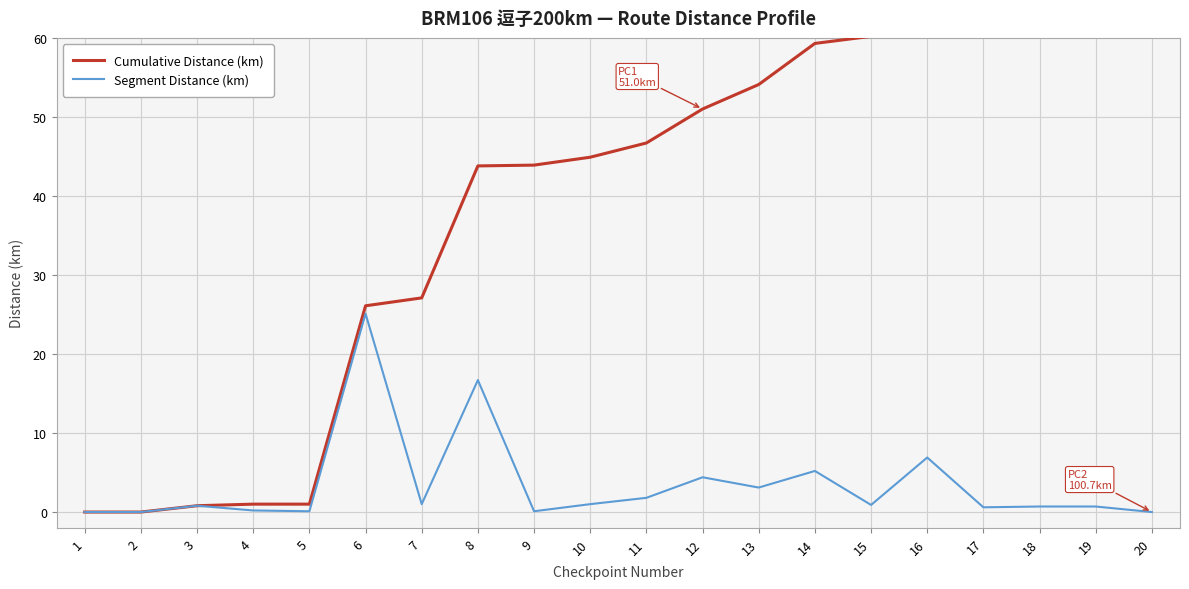

True or false: Segment Distance (km) and Cumulative Distance (km) cross at least once.

False